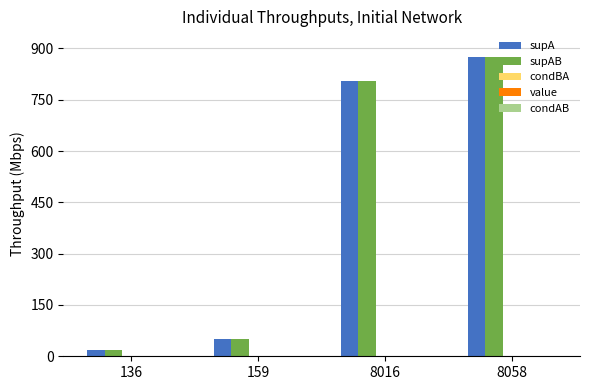

At which category is the sum across all series the highest?

8058